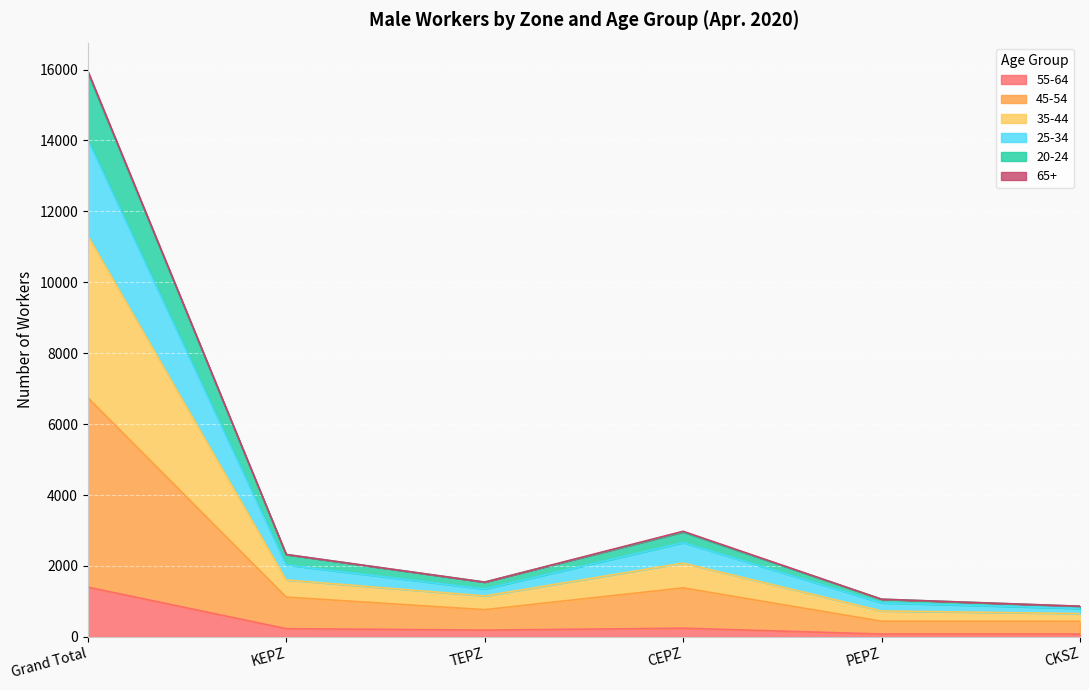

In 55-64, how many points are higher than both neighbors (excluding endpoints)?

1